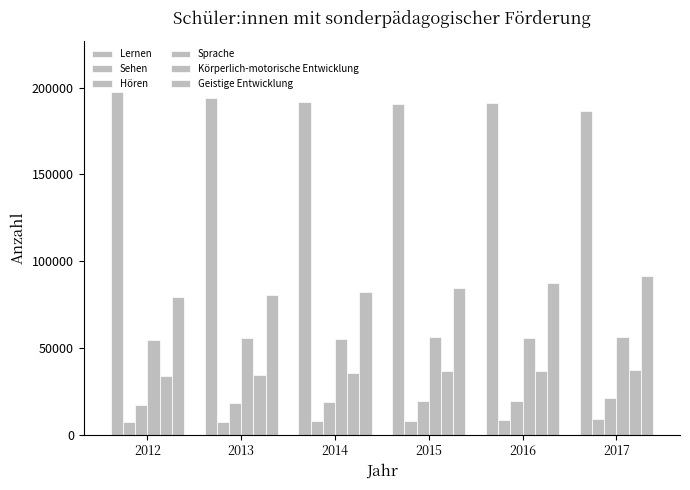

Are the bars grouped side by side (vs. stacked)?

Yes